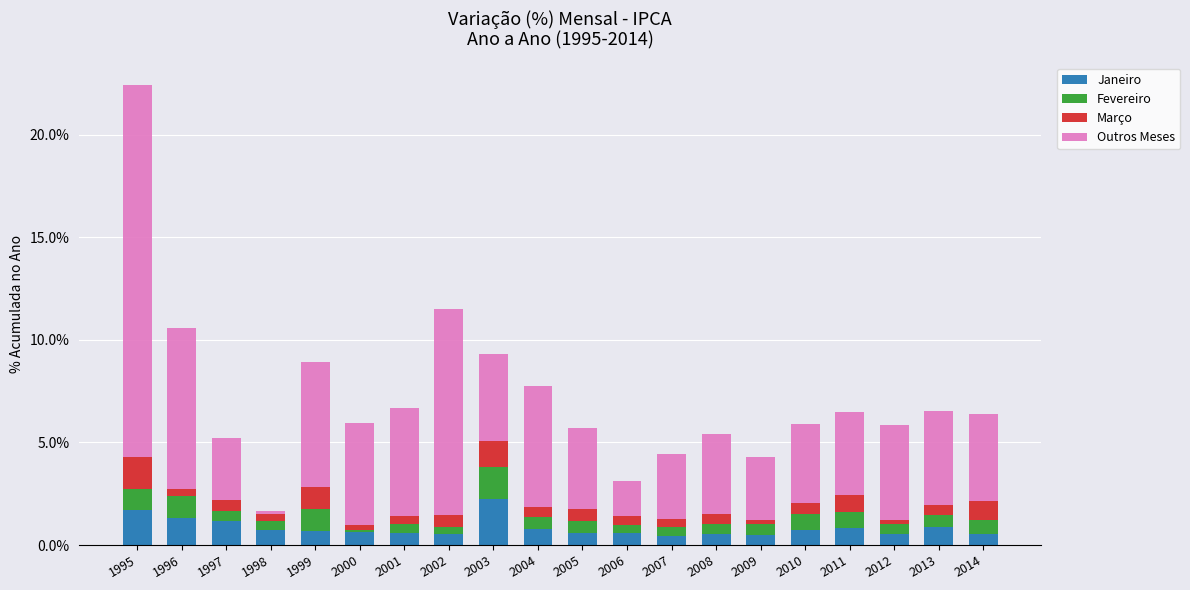

Does the chart contain stacked bars?

Yes